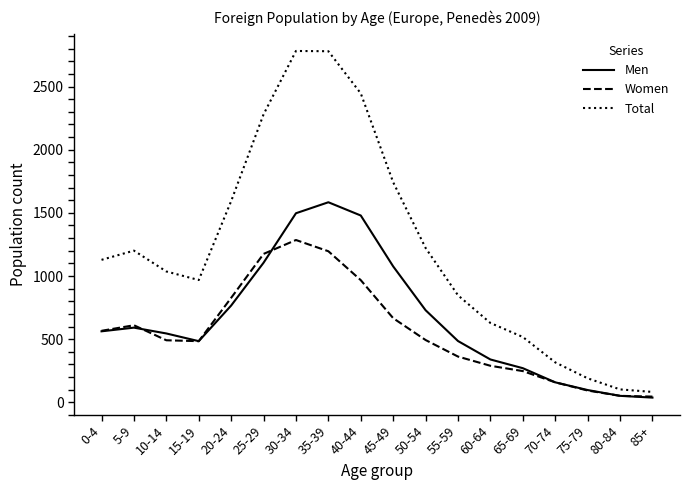

What is the difference between the highest and lowest values at 80-84?

51